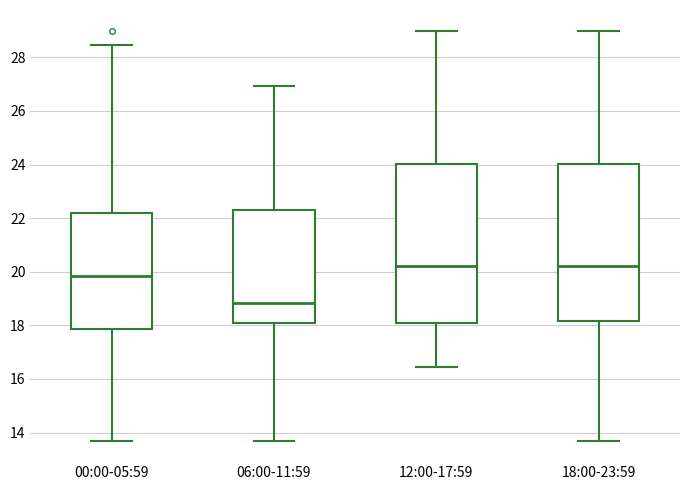

Where does the upper whisker of the box for 18:00-23:59 end on the y-axis? The values are not printed on the chart, so give them approximately, as read against the axis.

29.0